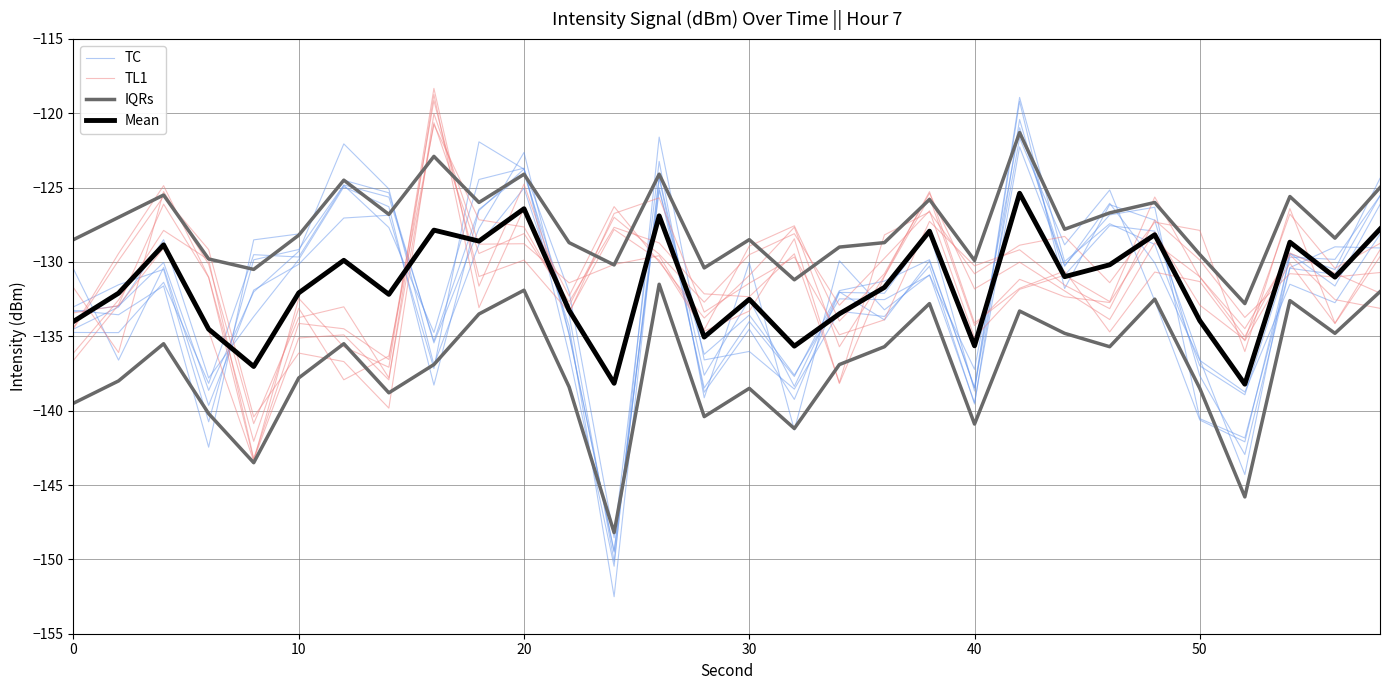

How many lines are shown in the chart?

4